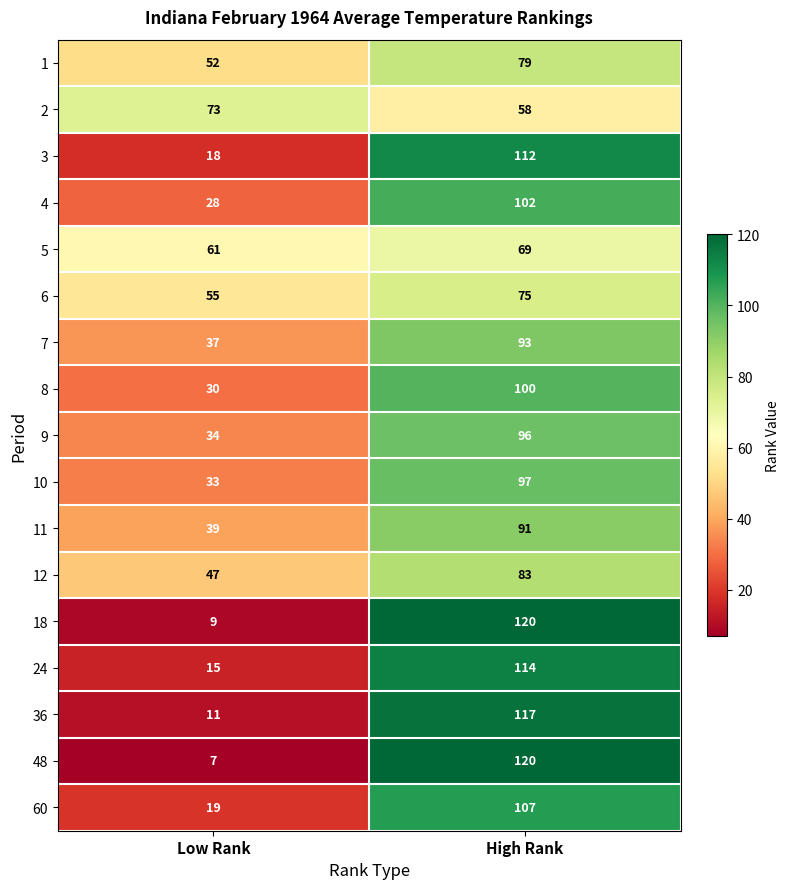

At Low Rank, list the series in order from largest to smallest.

2, 5, 6, 1, 12, 11, 7, 9, 10, 8, 4, 60, 3, 24, 36, 18, 48